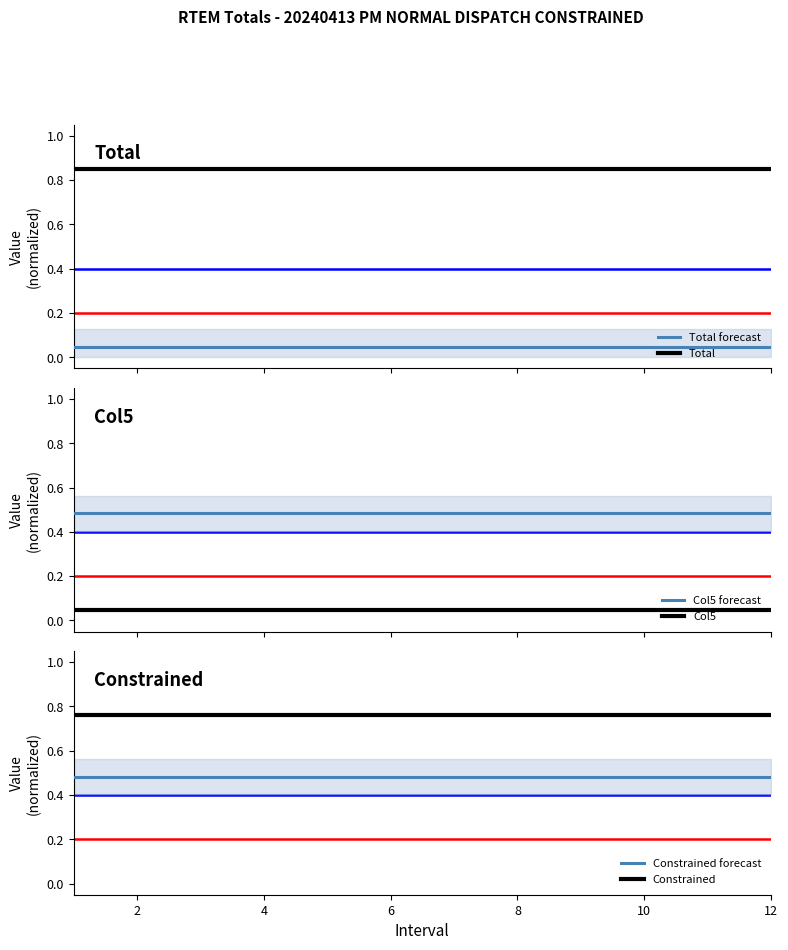

True or false: Total and Total forecast intersect in this chart.

False